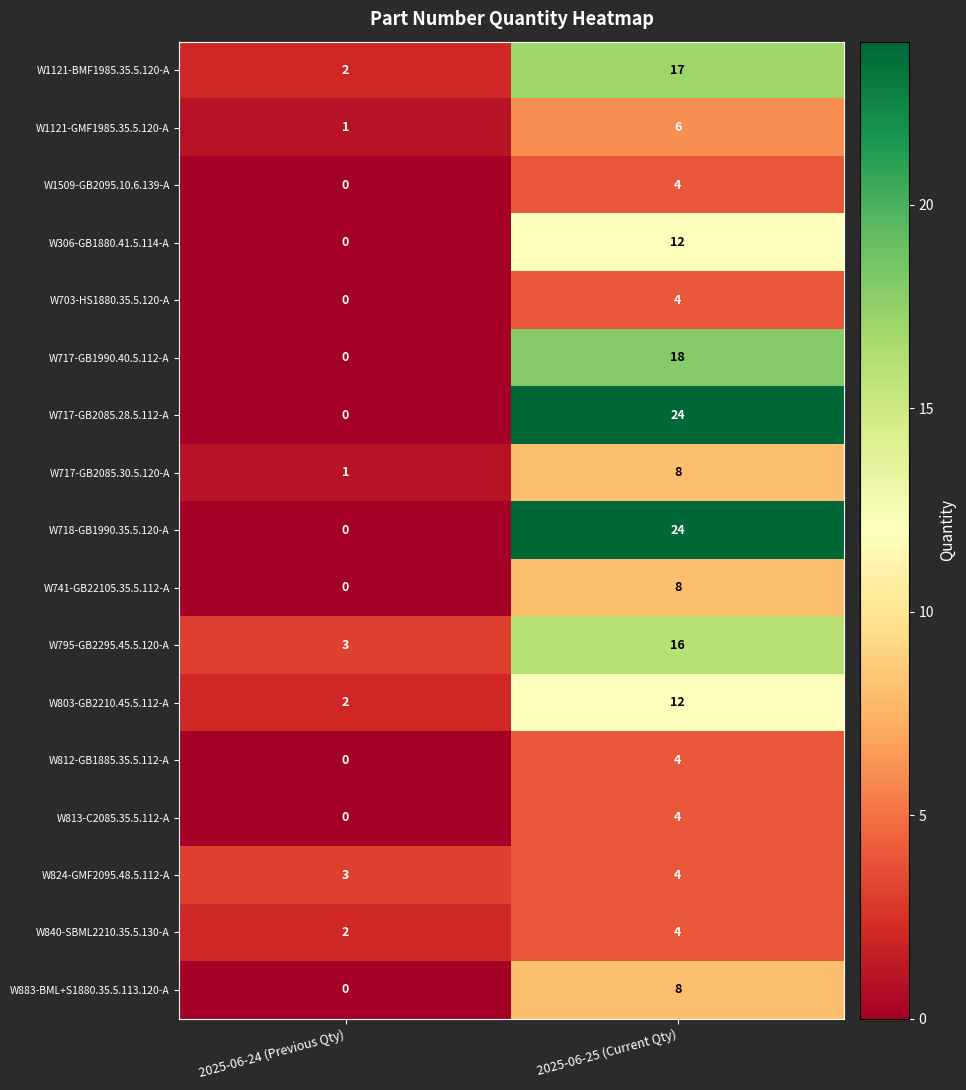

What is the sum of all W306-GB1880.41.5.114-A values?

12